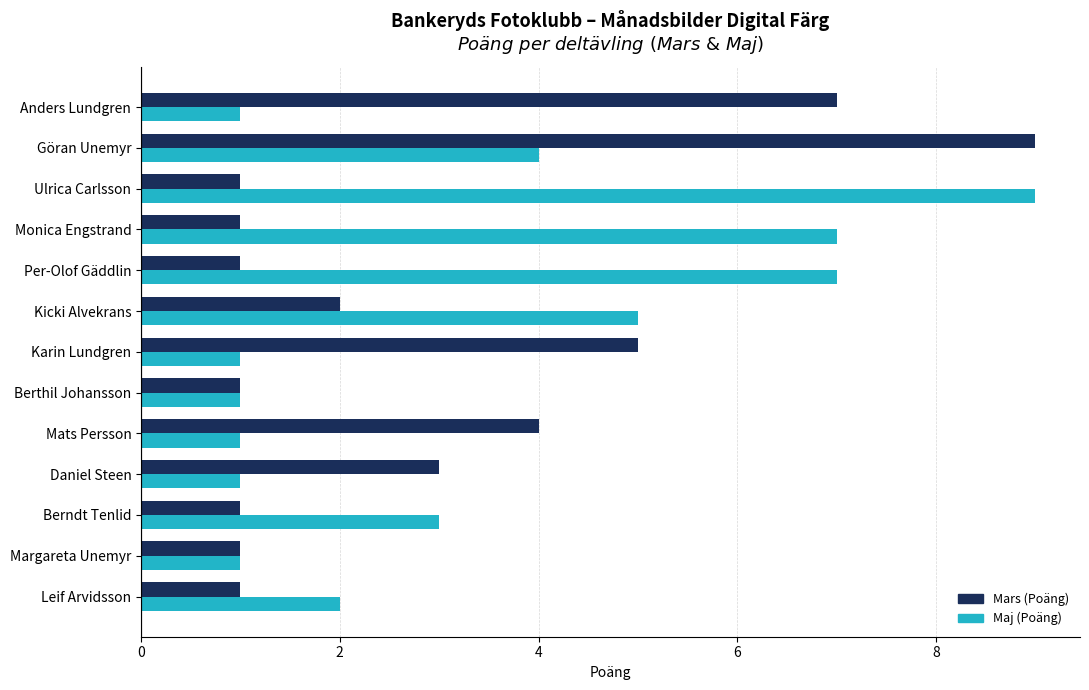

What is the difference between the highest and lowest values at Göran Unemyr?

5